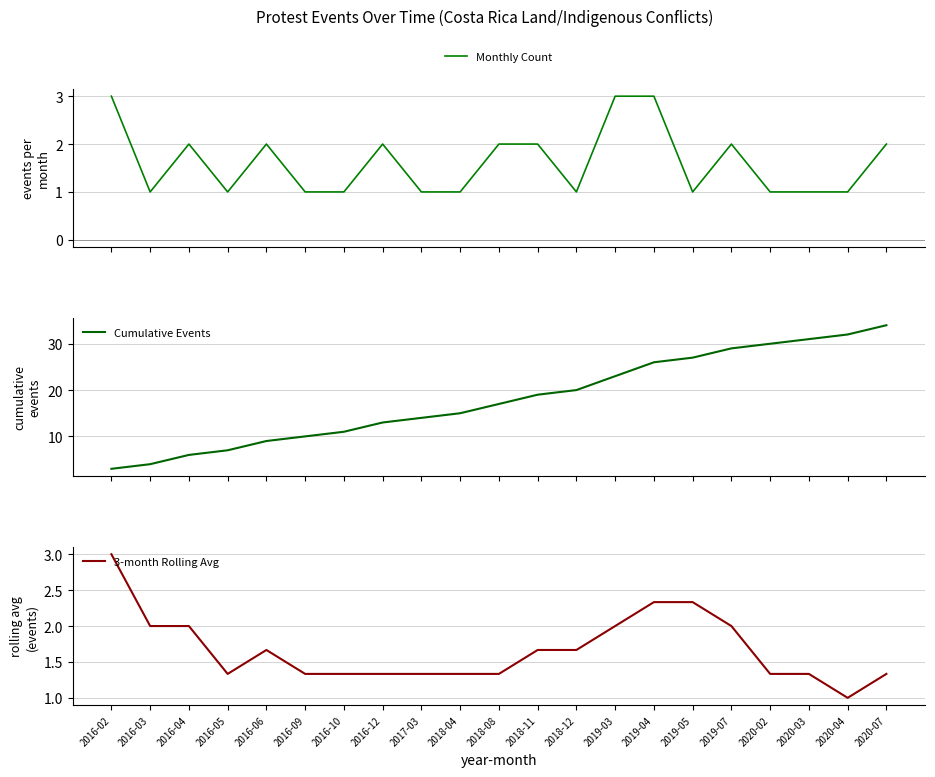

At which category is the sum across all series the highest?

2020-07